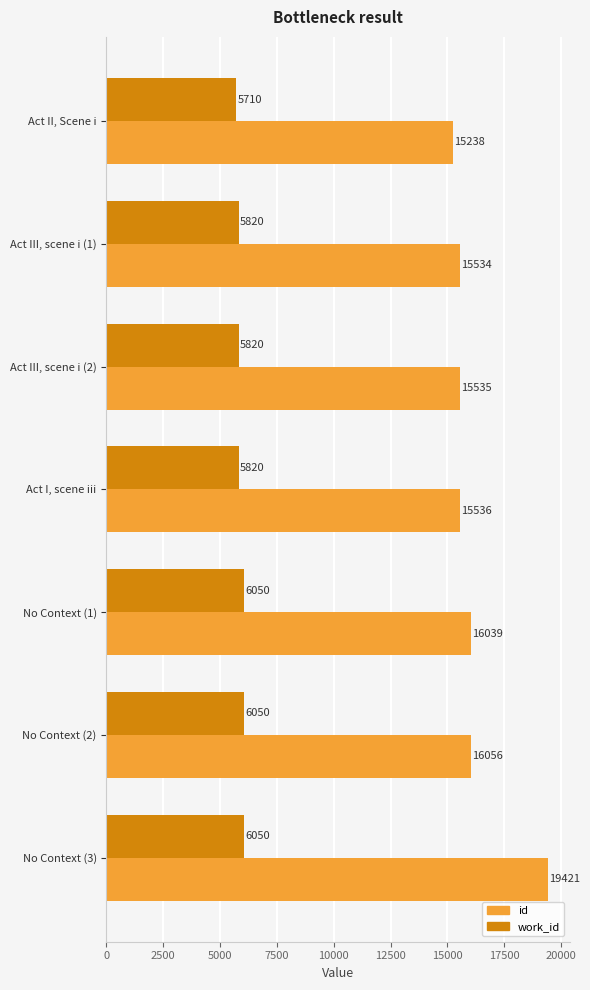

Is the value of id at Act III, scene i (2) greater than the value of work_id at No Context (3)?

Yes